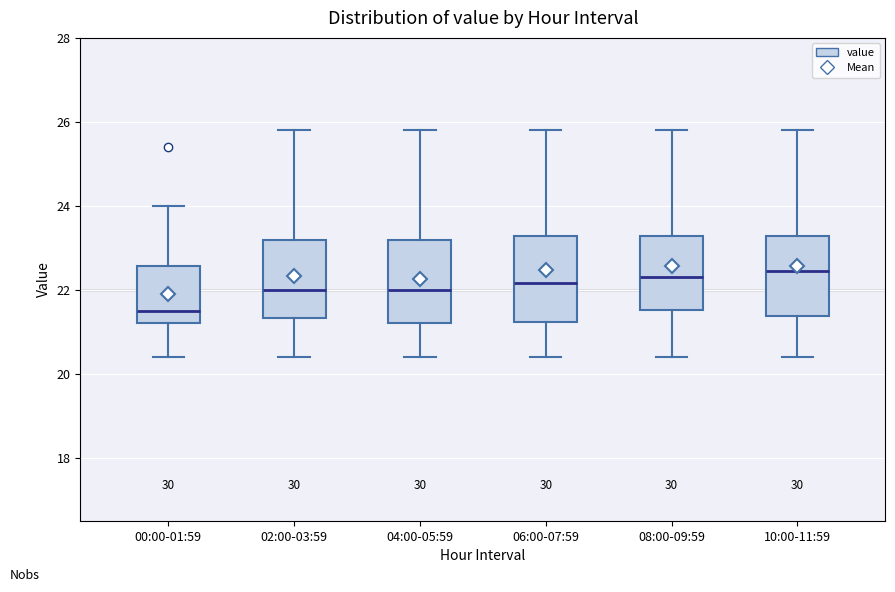

Reading left to right, read every box against the y-axis: the position of its median line, the range the box covers, and the ends of its whiskers. The values are not printed on the chart, so give them approximately, as read against the axis.

00:00-01:59: median 21.6, box 21.2 to 22.6, whiskers 20.4 to 24.0
02:00-03:59: median 22.0, box 21.4 to 23.2, whiskers 20.4 to 25.8
04:00-05:59: median 22.0, box 21.2 to 23.2, whiskers 20.4 to 25.8
06:00-07:59: median 22.2, box 21.2 to 23.2, whiskers 20.4 to 25.8
08:00-09:59: median 22.4, box 21.6 to 23.2, whiskers 20.4 to 25.8
10:00-11:59: median 22.4, box 21.4 to 23.2, whiskers 20.4 to 25.8